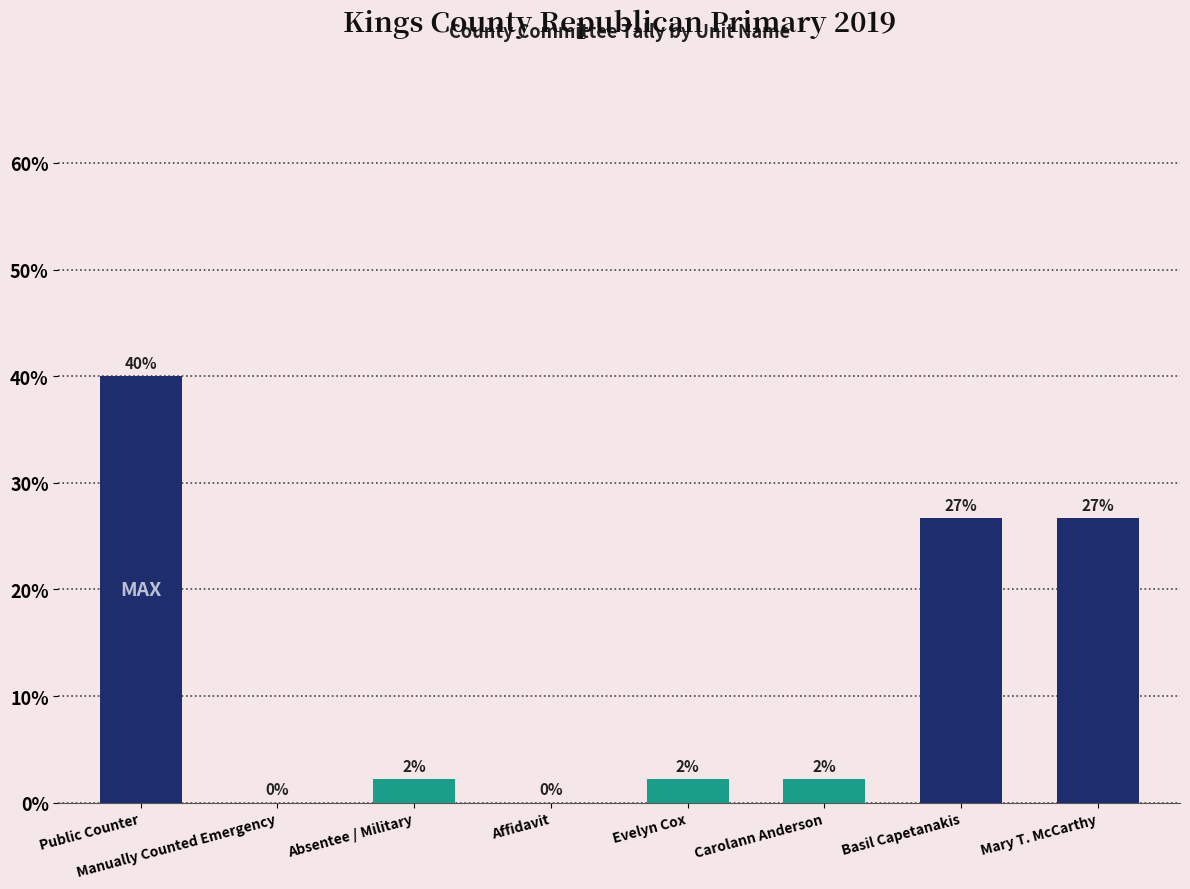

The chart shows a value of 2.2 at Carolann Anderson. True or false?

True